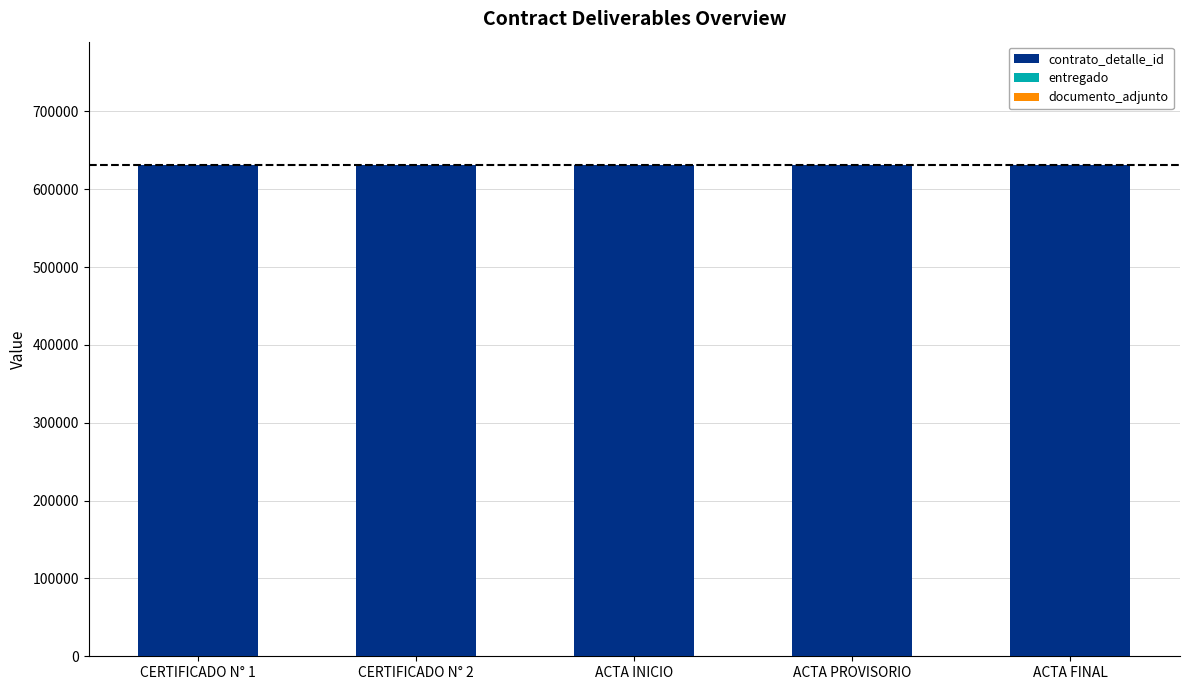

What is the maximum value for contrato_detalle_id?

631654